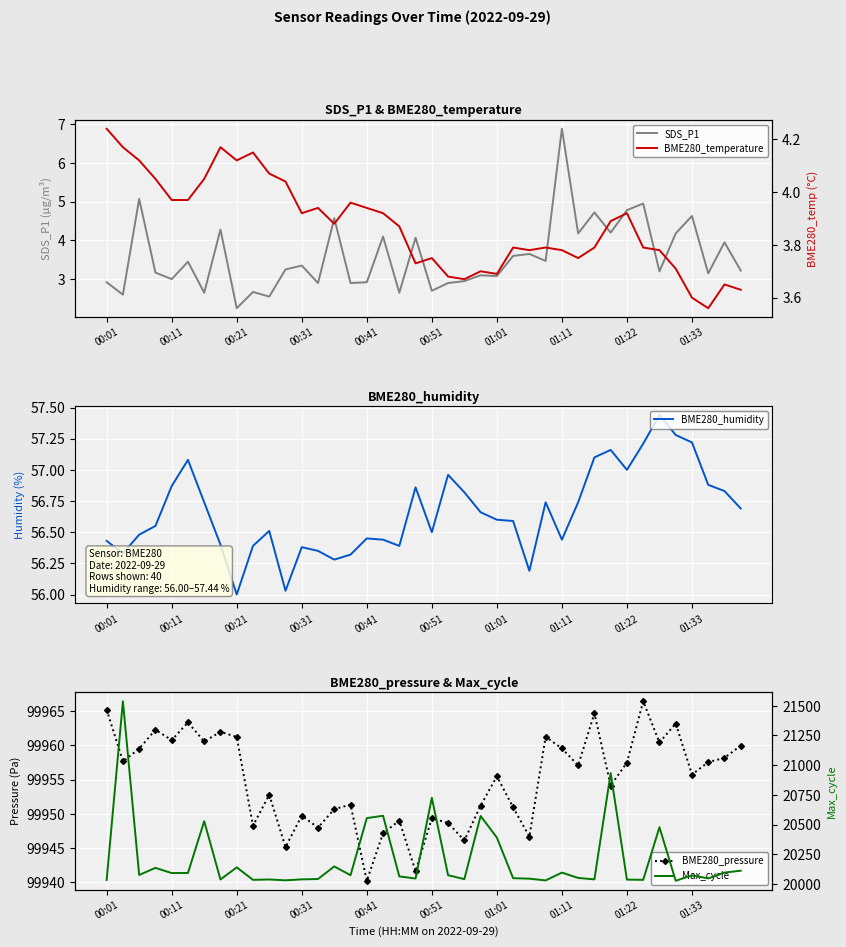

True or false: SDS_P1 has a value of 1.3 at 01:33.

False